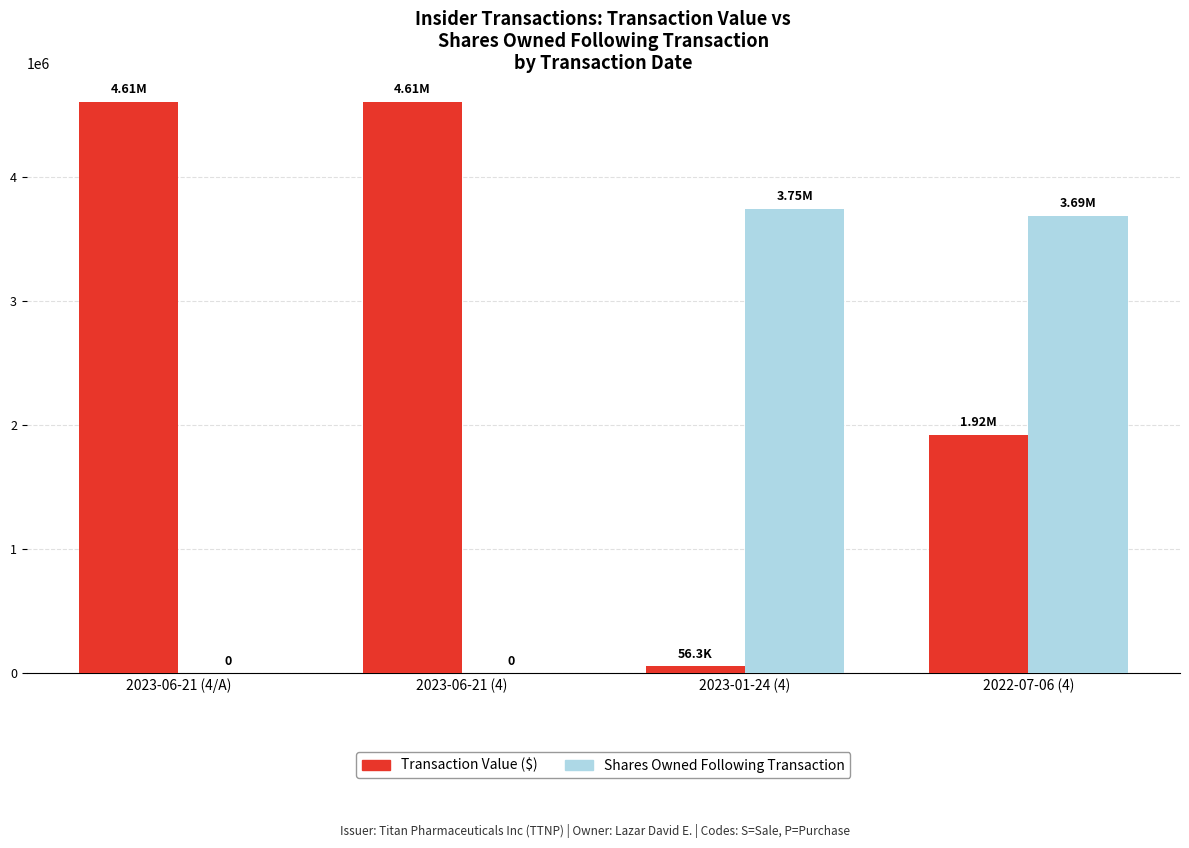

The Transaction Value ($) series shows 1922882 at 2022-07-06 (4). True or false?

True